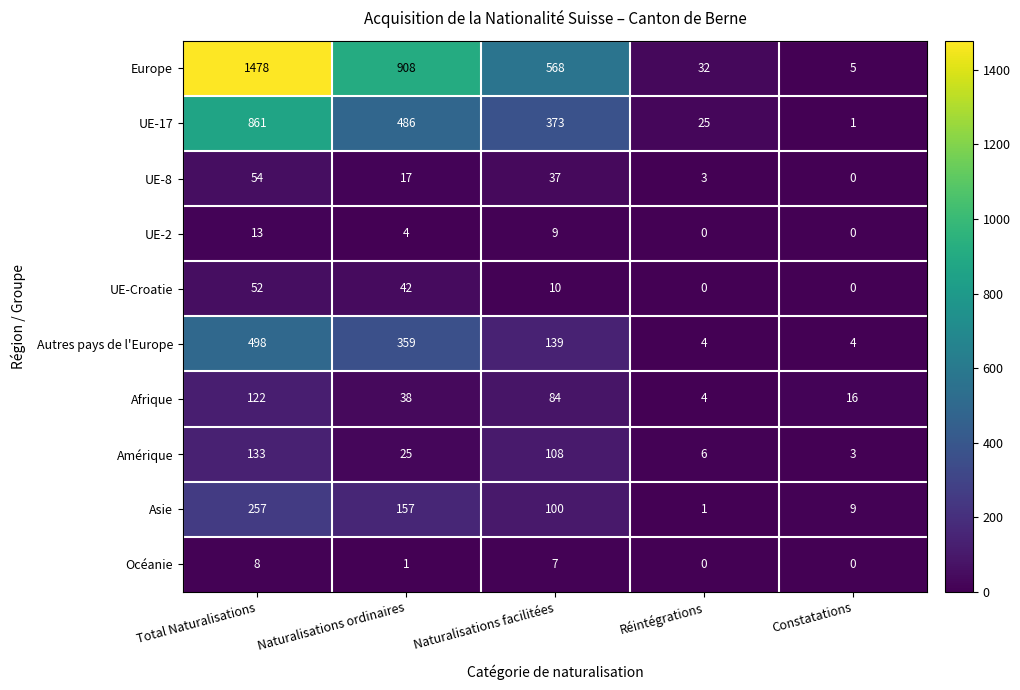

Rank the series by their maximum value, from highest to lowest.

Europe, UE-17, Autres pays de l'Europe, Asie, Amérique, Afrique, UE-8, UE-Croatie, UE-2, Océanie